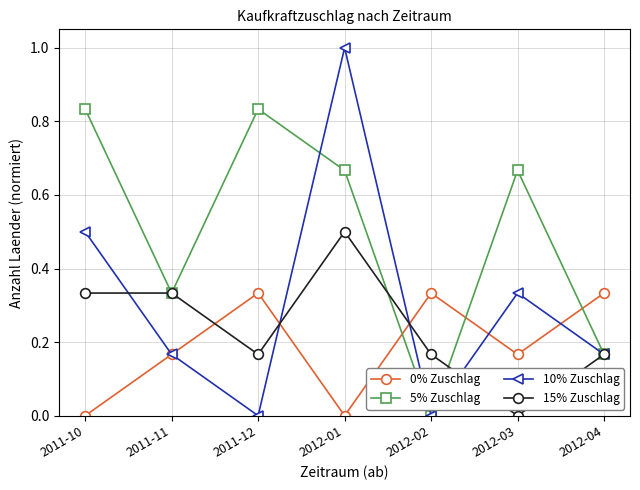

The value of 15% Zuschlag at 2012-01 is 0.8. True or false?

False